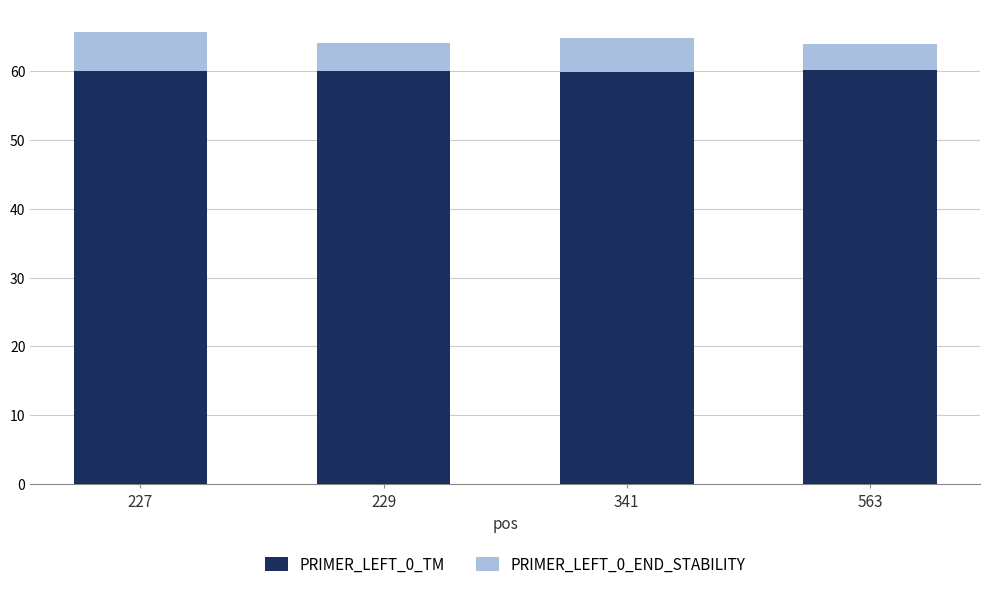

What is the difference between the maximum and minimum values in the PRIMER_LEFT_0_TM series?

0.3